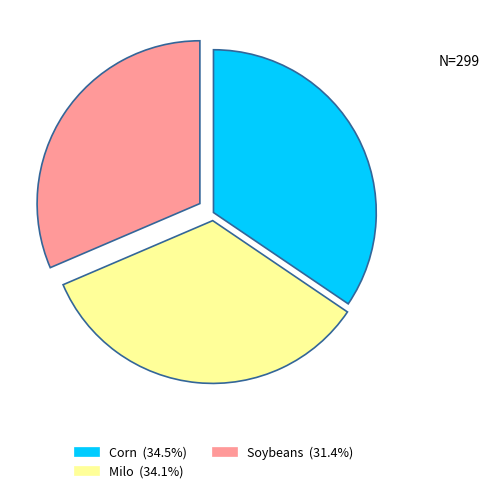

What is the smallest slice in the pie chart?

Soybeans